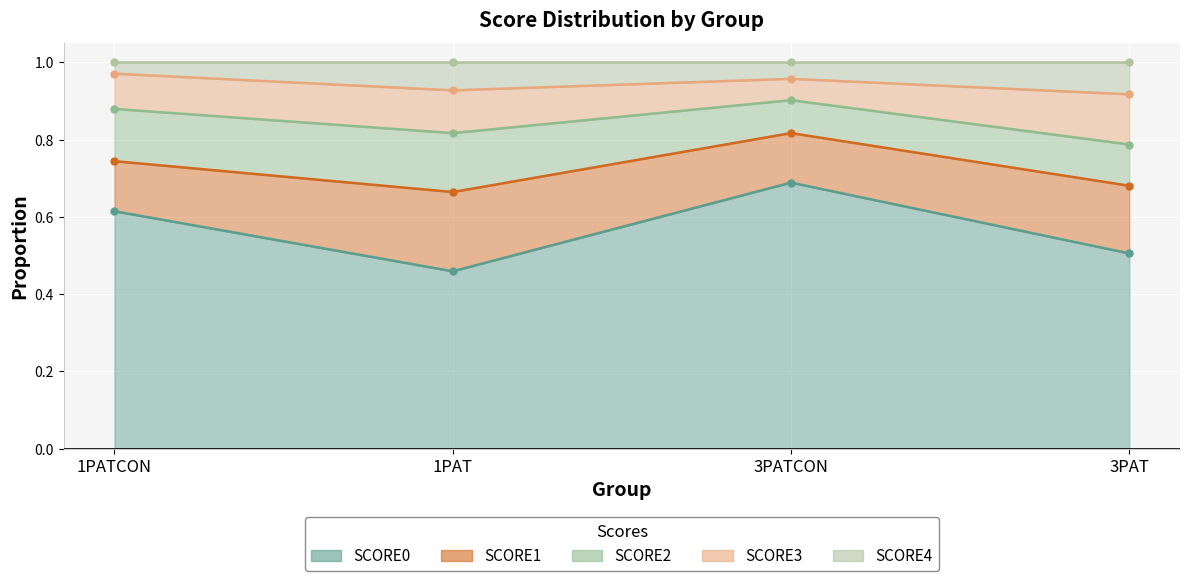

True or false: SCORE2 has a value of 0.1 at 3PATCON.

True